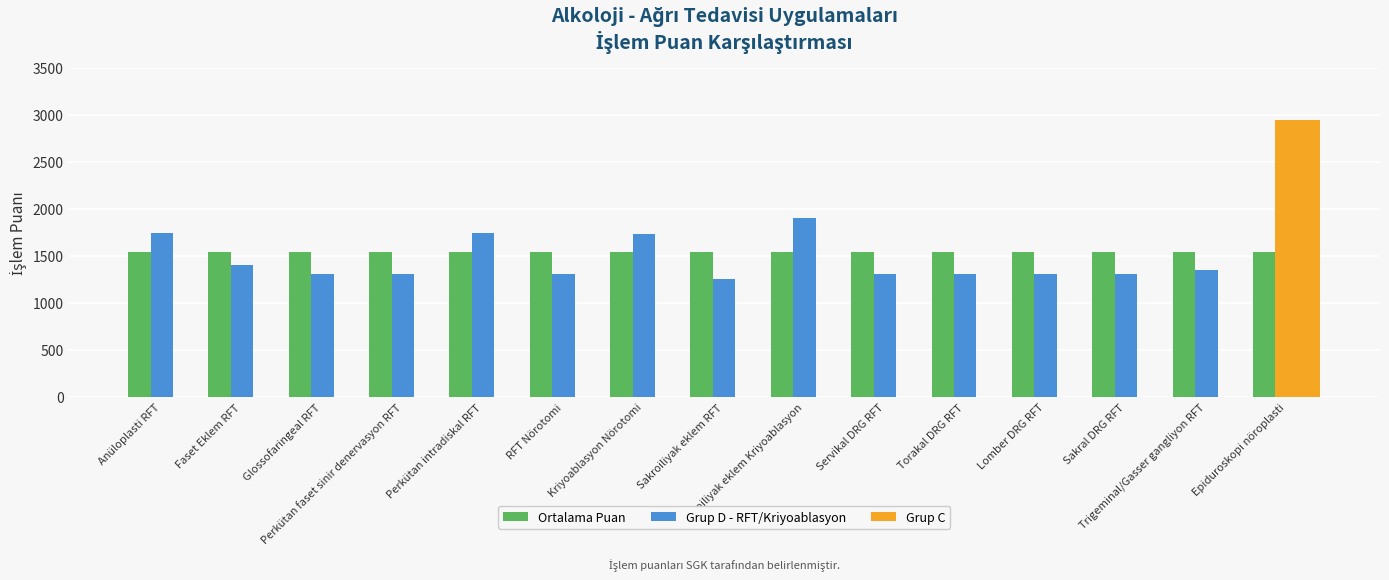

At which label does Ortalama Puan reach its minimum?

Anüloplasti RFT